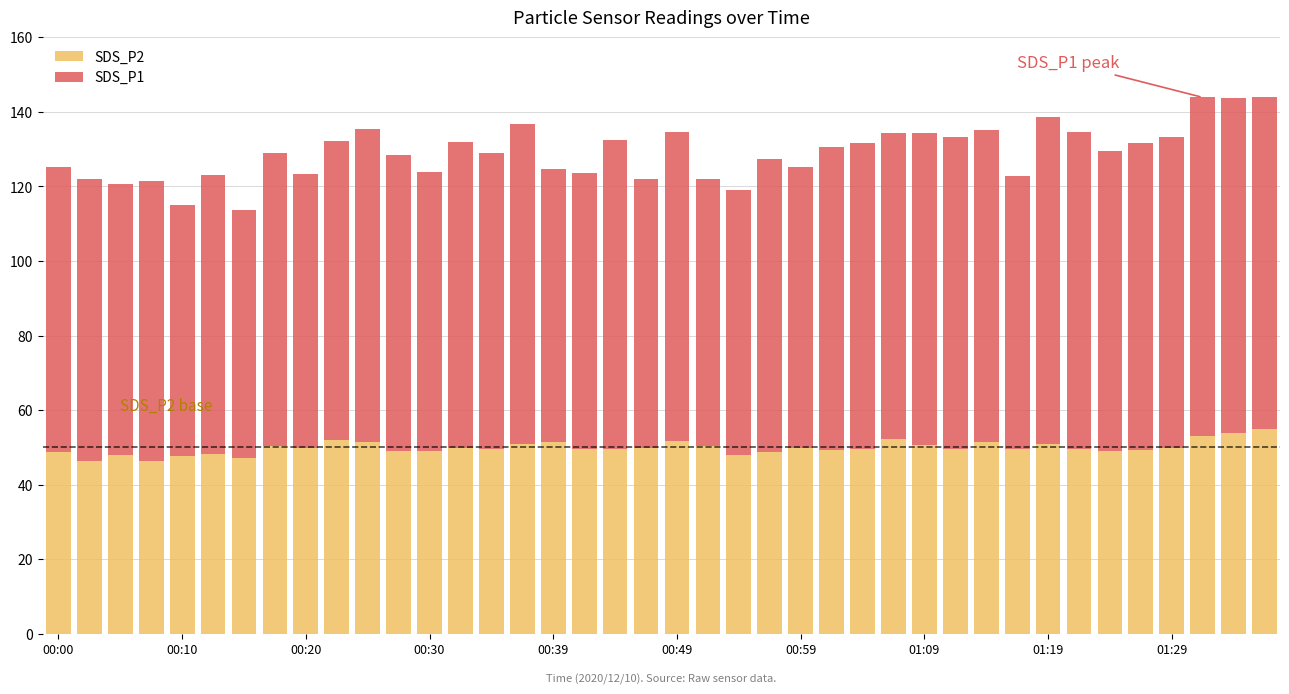

What is the difference between the second highest and minimum values in the SDS_P2 series?

7.6